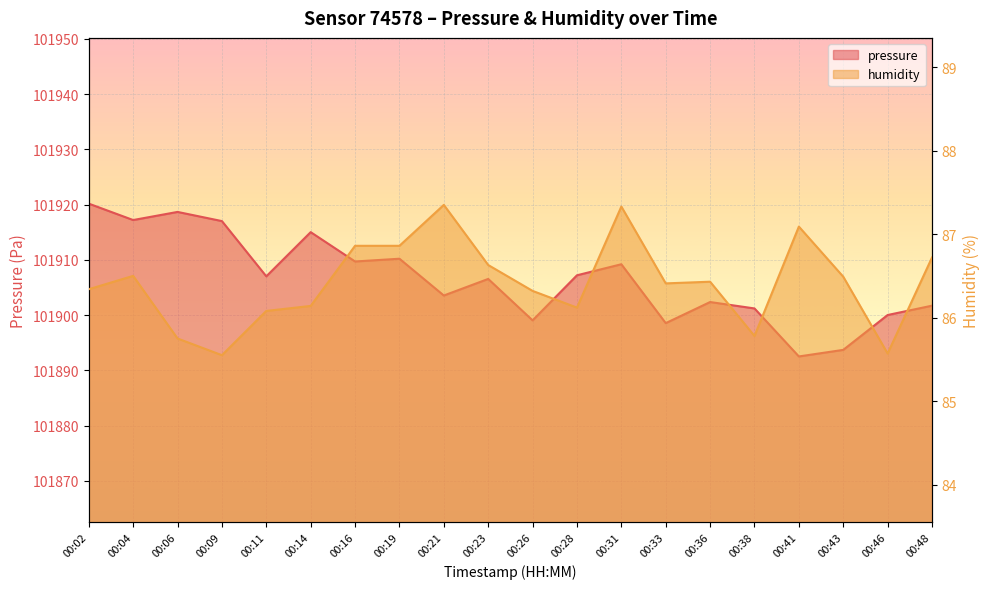

Is it true that pressure equals 101909.7 at 00:16?

True